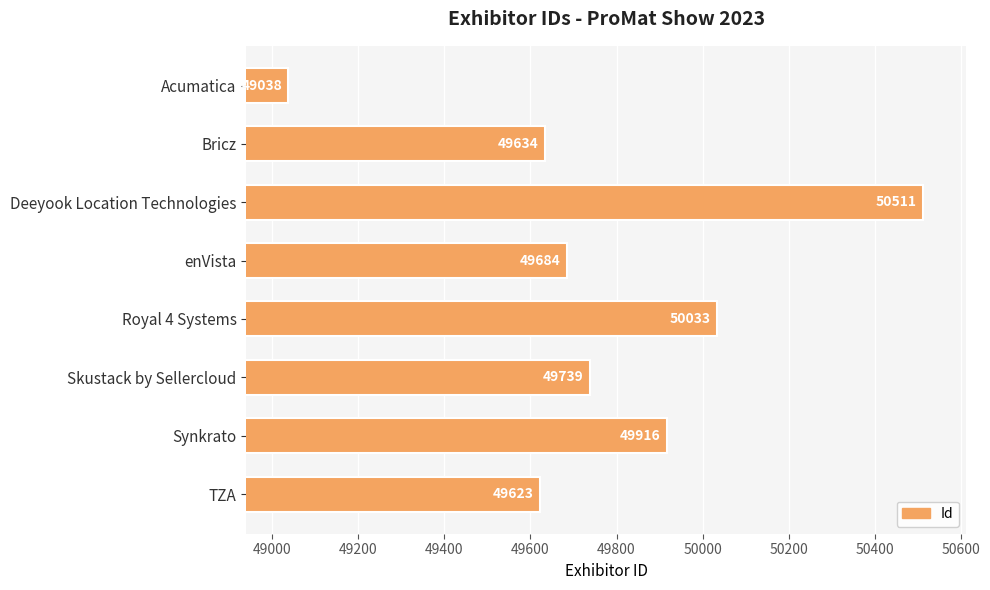

Rank the categories by value from highest to lowest.

Deeyook Location Technologies, Royal 4 Systems, Synkrato, Skustack by Sellercloud, enVista, Bricz, TZA, Acumatica